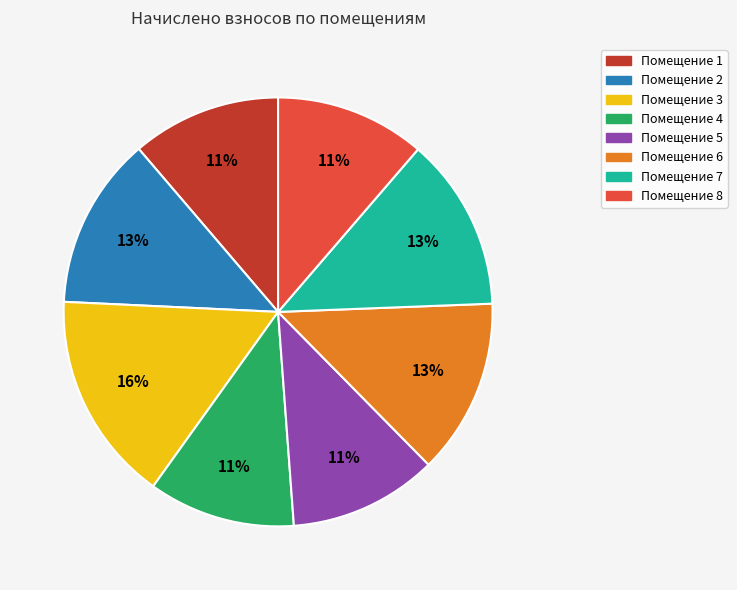

To the nearest percent, what is the average slice percentage?

12%